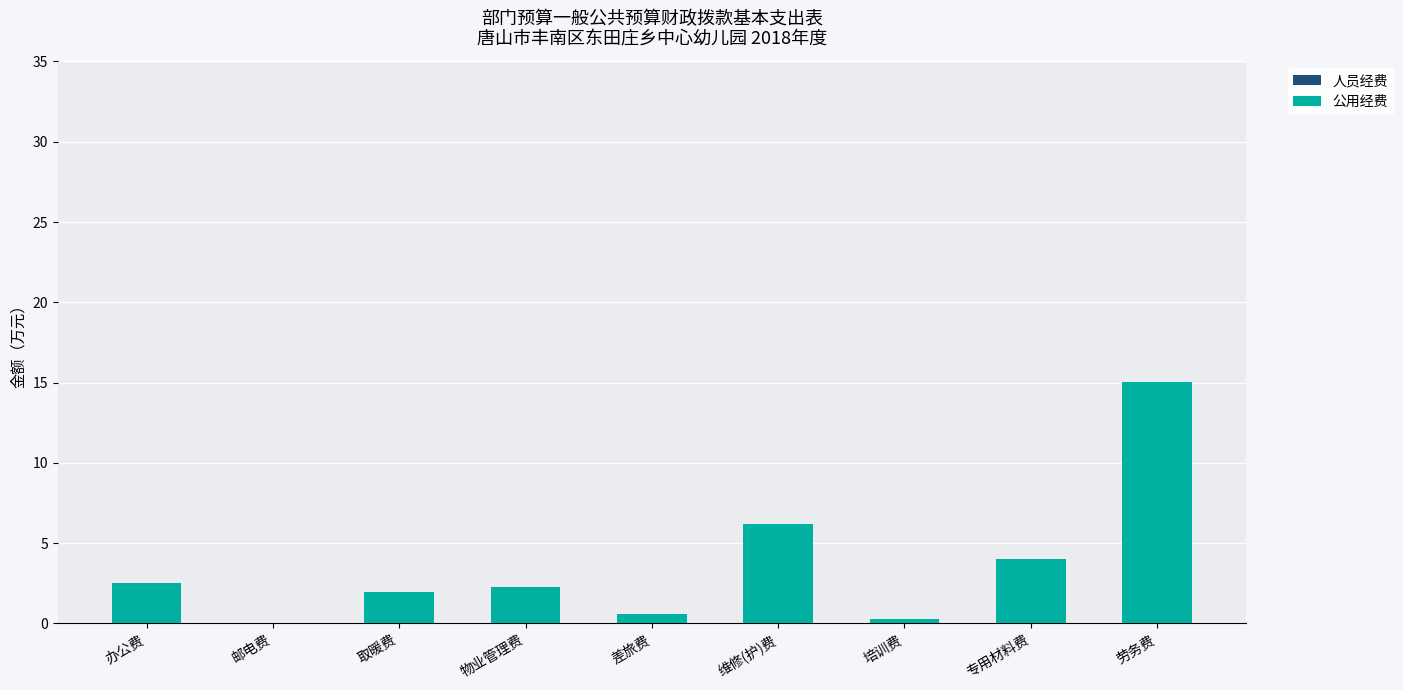

How many categories are shown in the chart?

9